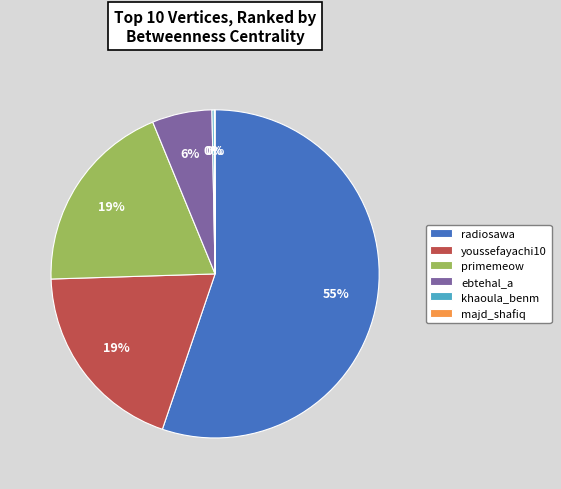

What percentage is the ebtehal_a slice, to the nearest percent?

6%